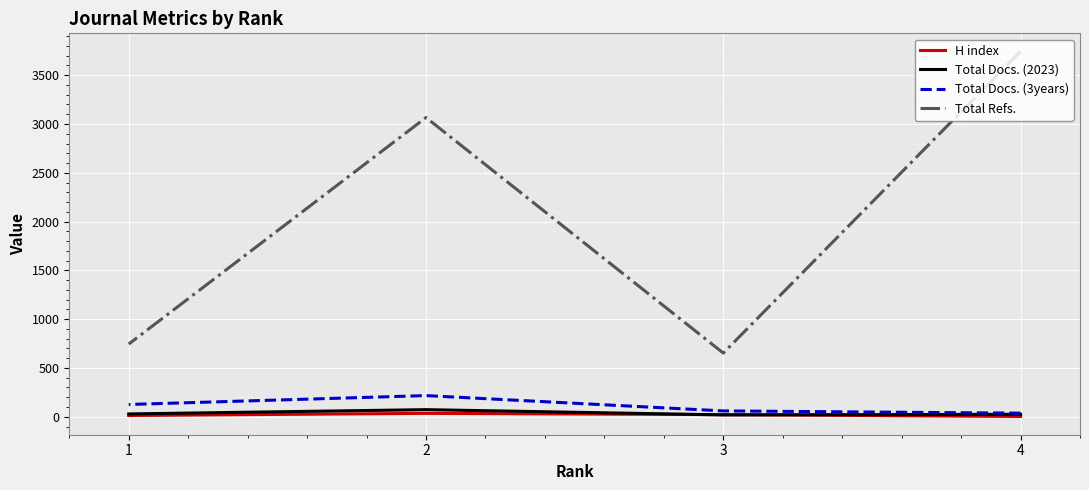

List the series in order of their peak value, highest first.

Total Refs., Total Docs. (3years), Total Docs. (2023), H index